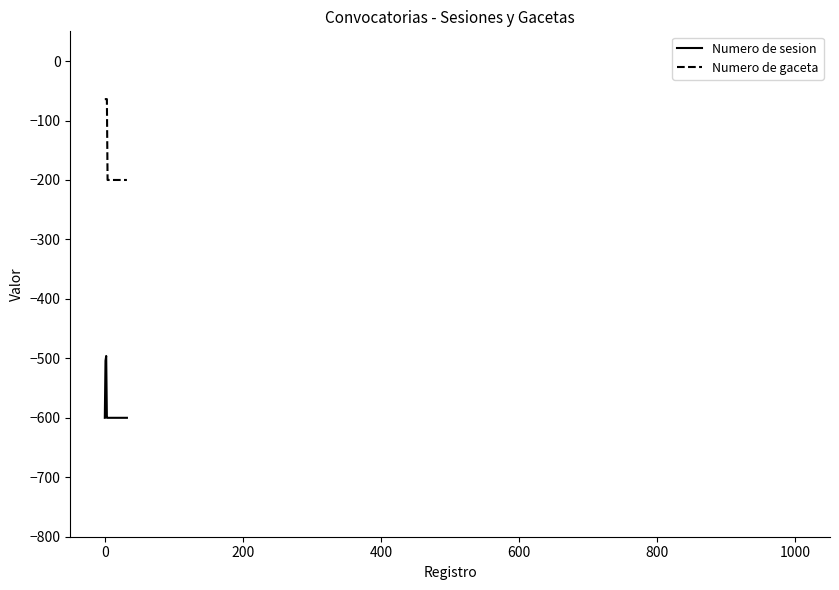

List the series in order of their overall mean, lowest first.

Numero de sesion, Numero de gaceta